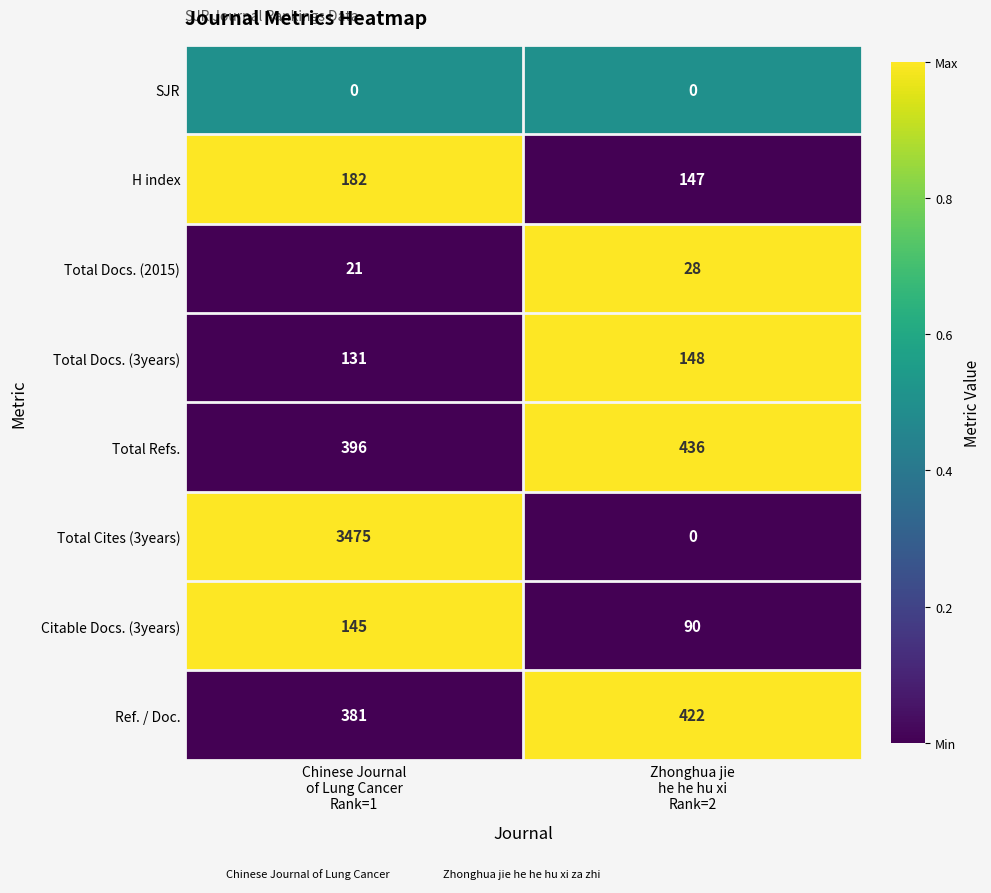

Reading left to right, extract all data points from this chart.

SJR: 0	0
H index: 182	147
Total Docs. (2015): 21	28
Total Docs. (3years): 131	148
Total Refs.: 396	436
Total Cites (3years): 3475	0
Citable Docs. (3years): 145	90
Ref. / Doc.: 381	422